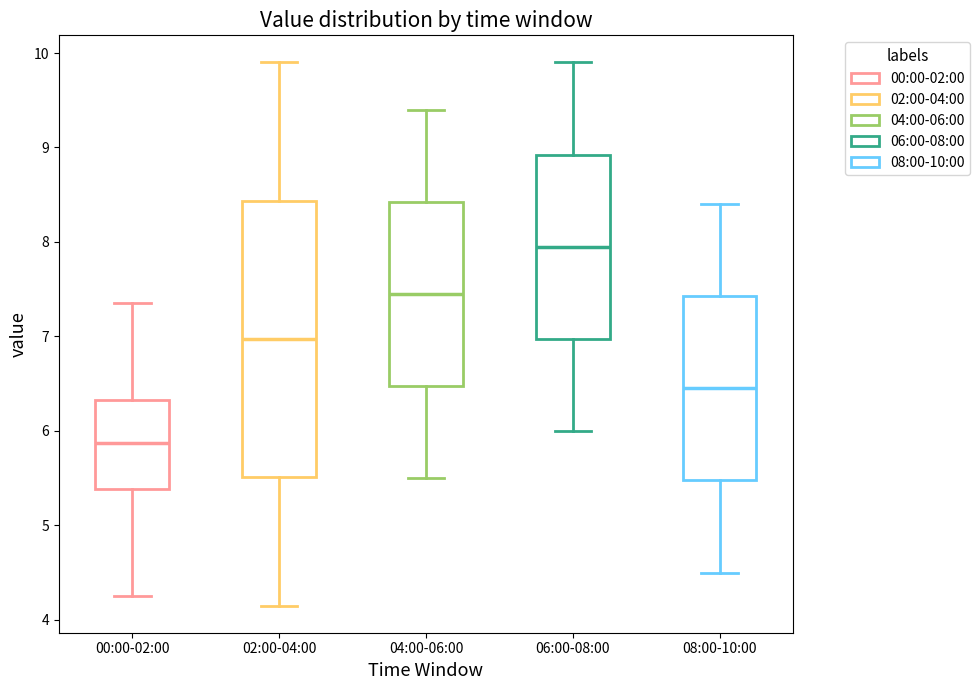

Comparing the boxes themselves (not the whiskers), which one is the tallest?

02:00-04:00